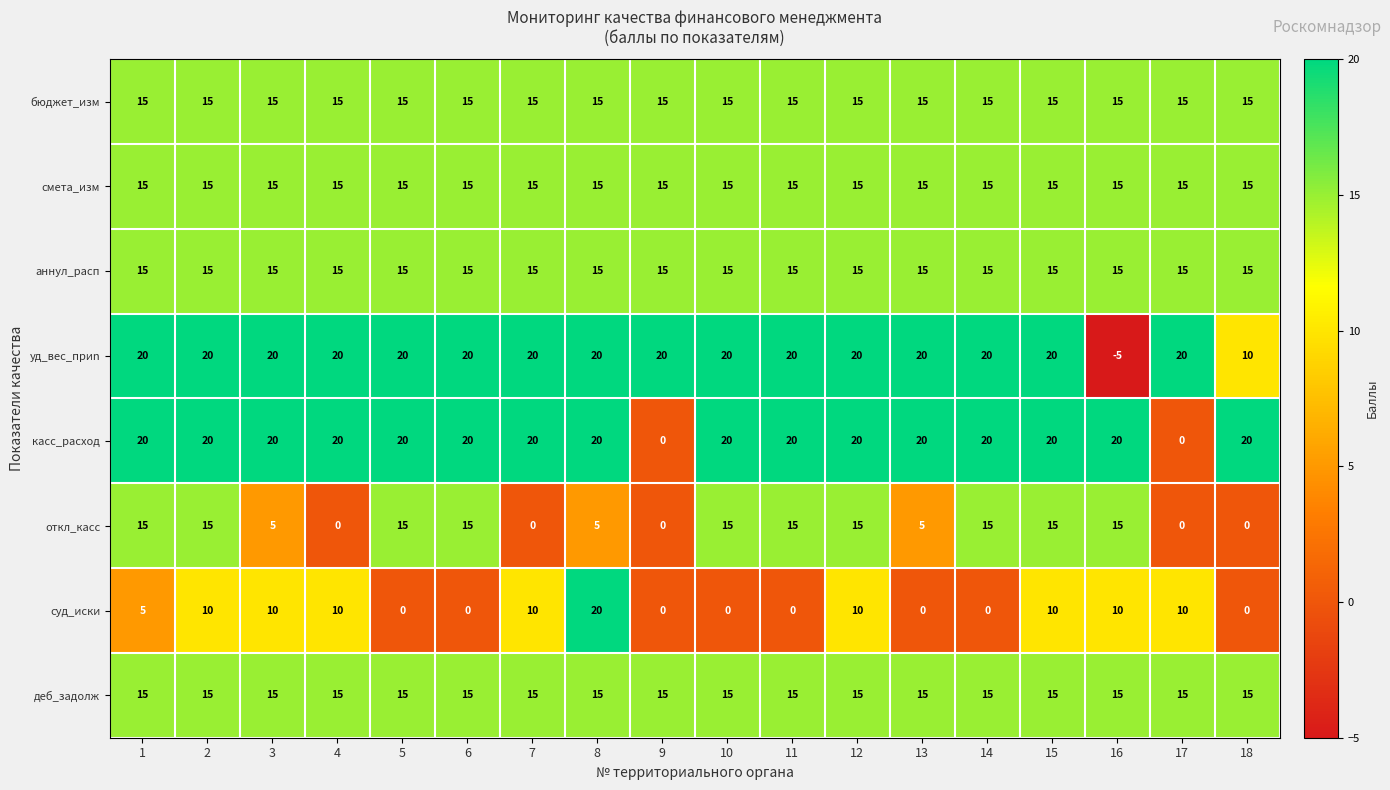

What is the maximum value for аннул_расп?

15